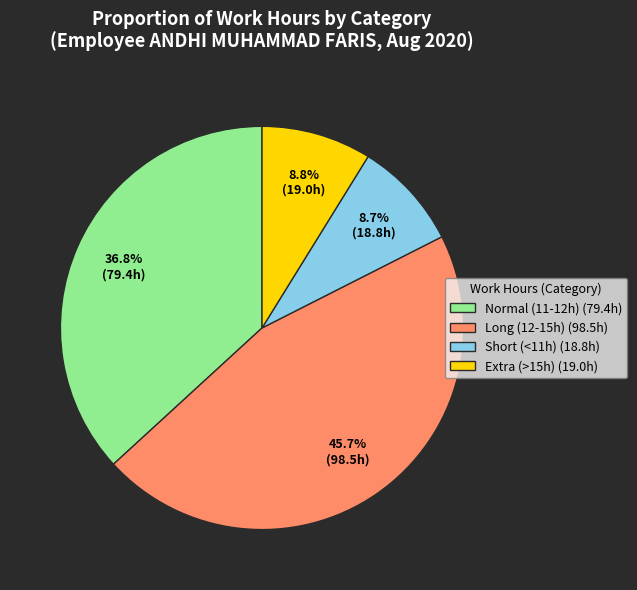

What is the largest slice in the pie chart?

Long (12-15h) (98.5h)